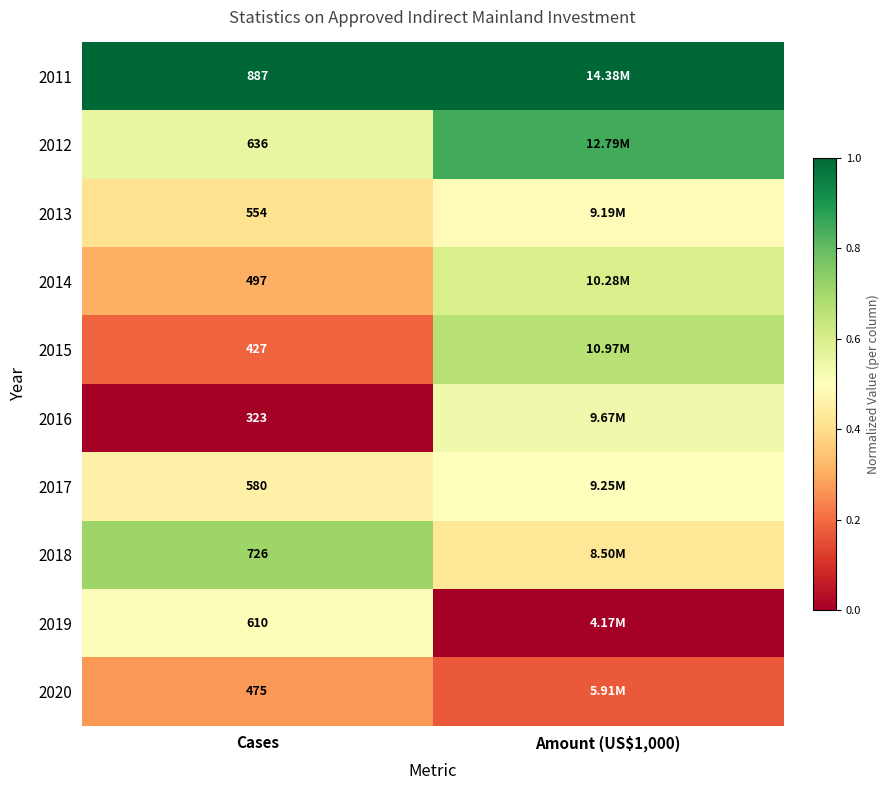

The value of 2020 at Cases is 0.4. True or false?

False